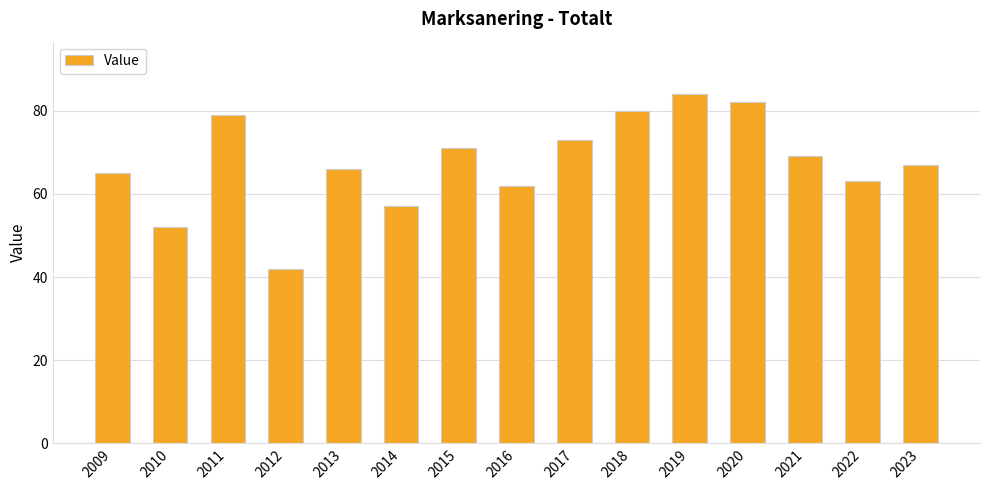

What is the difference between the values at 2020 and 2019?

2